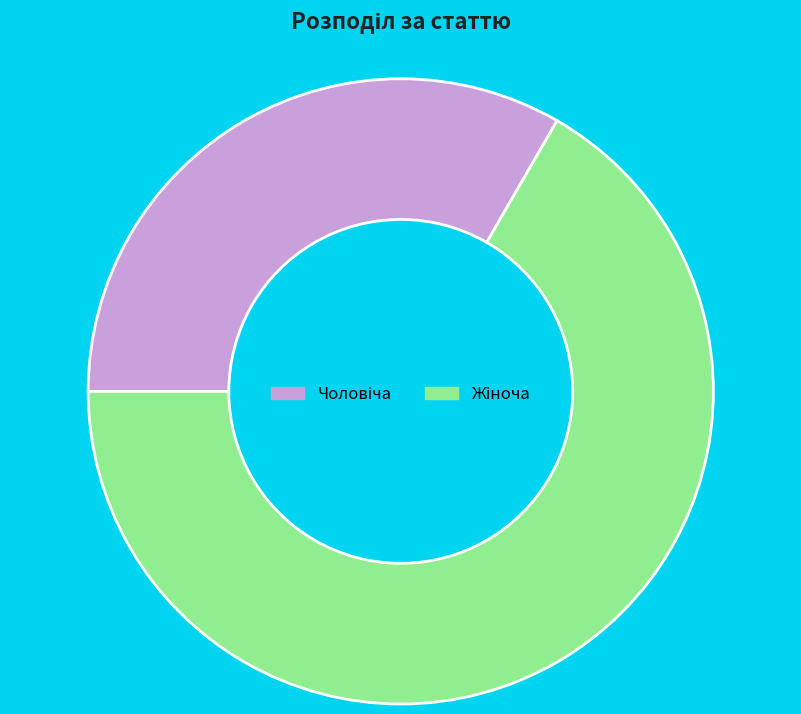

Is there any slice that represents more than half of the pie?

Yes